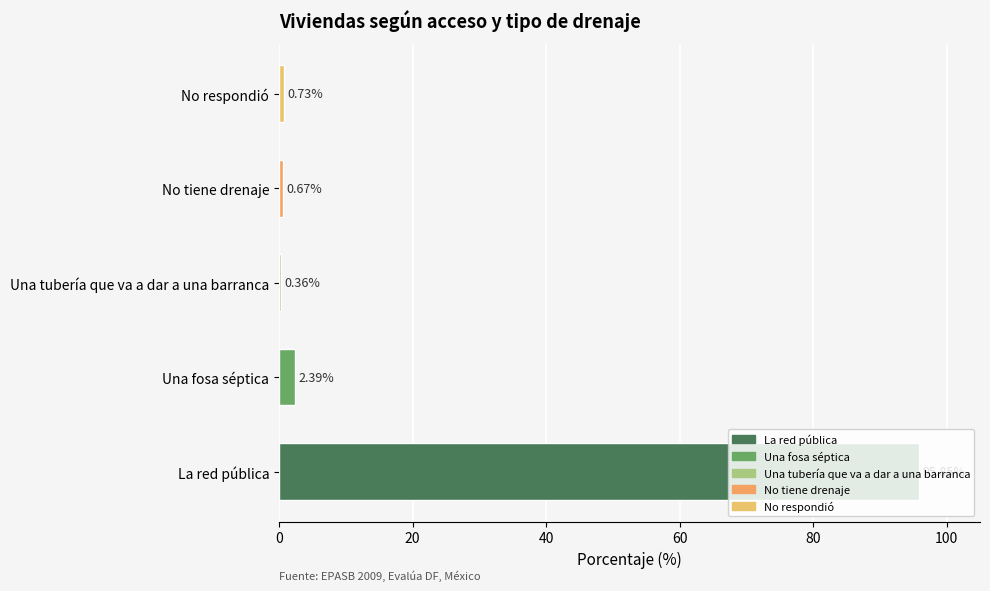

Are the bars grouped side by side (vs. stacked)?

No